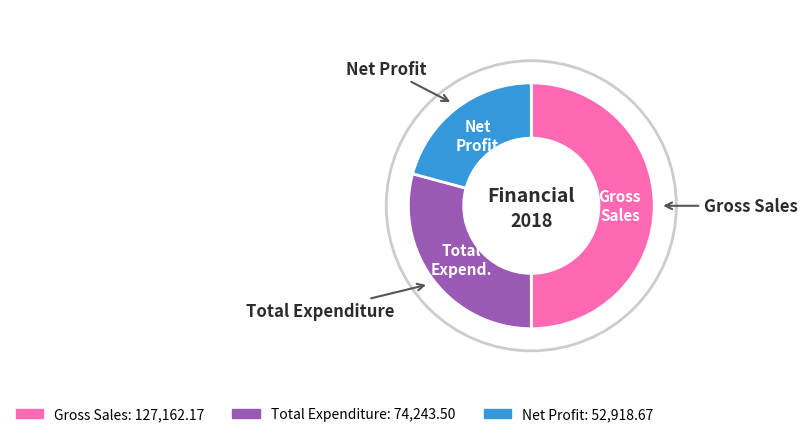

Does Total Expenditure represent more than half of the total?

No